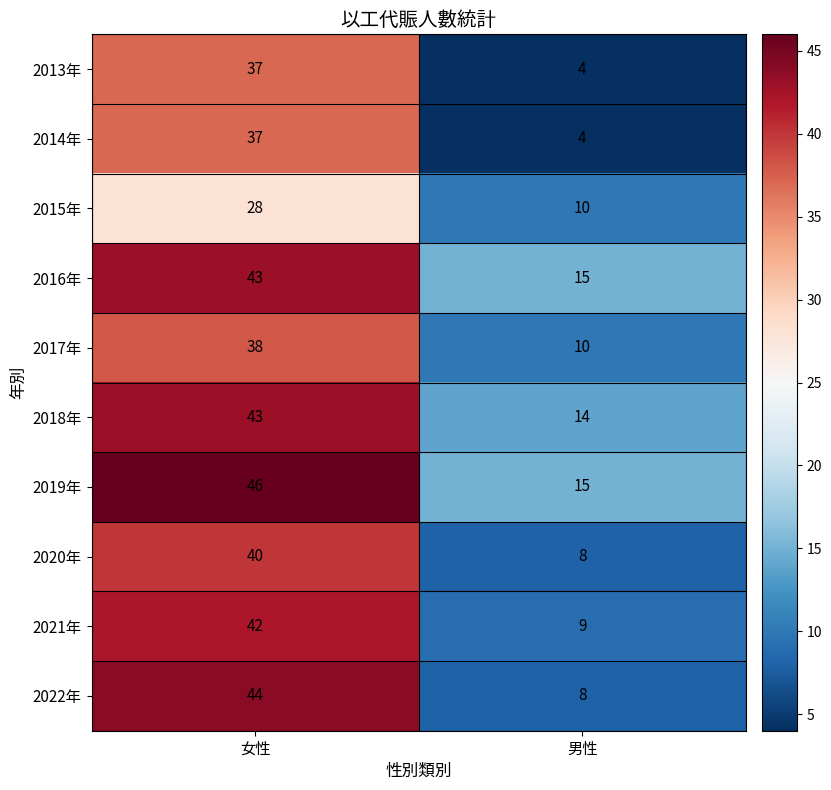

At which category is the sum across all series the highest?

女性